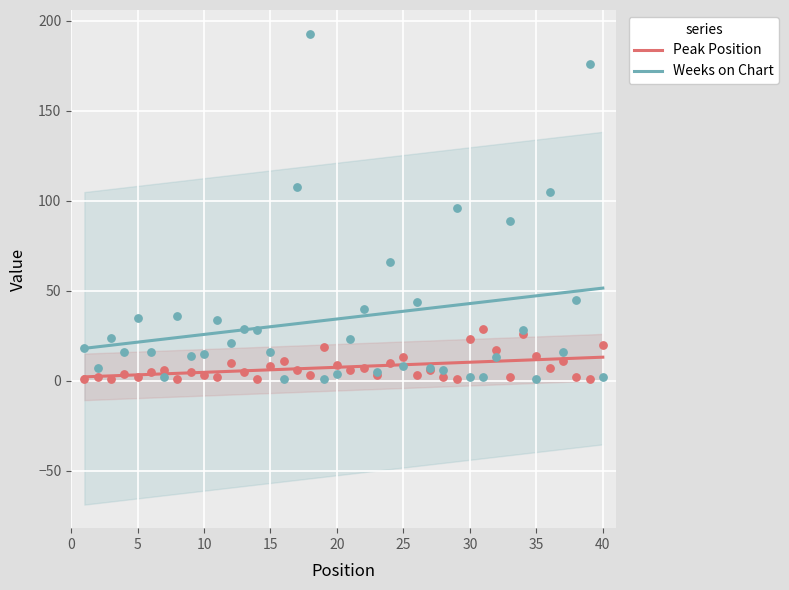

Which series has the largest total across all categories?

Weeks on Chart